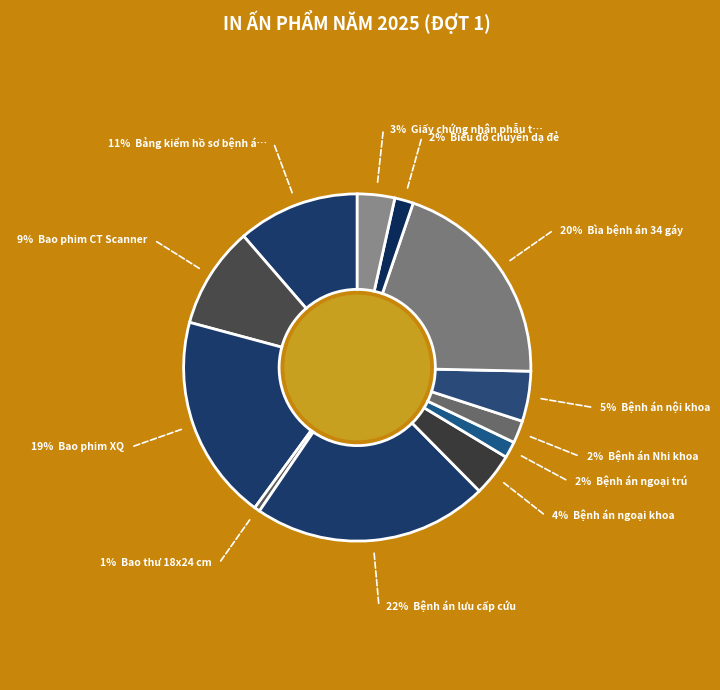

How many segments does this pie chart have?

12